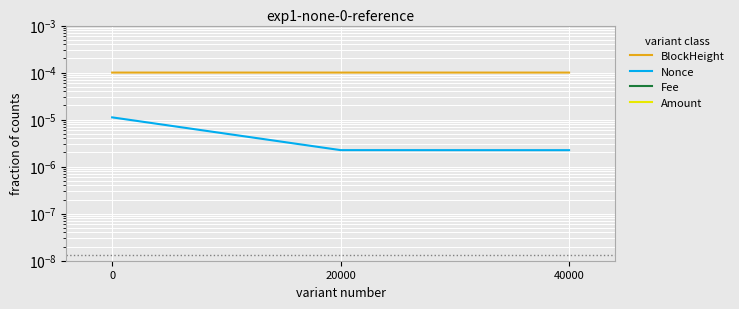

At how many categories does at least one series exceed 0?

3